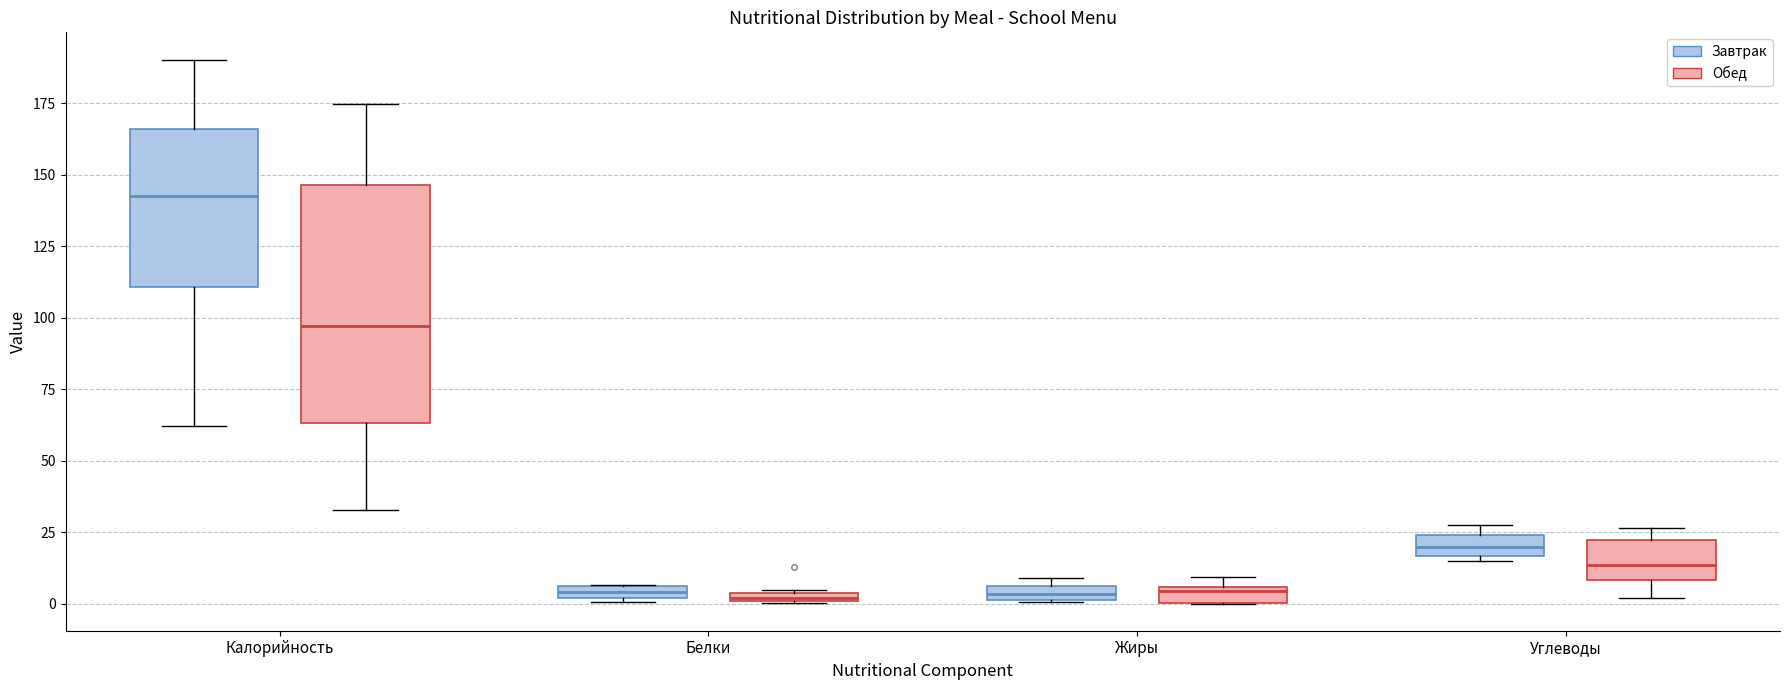

Where is the lower edge of the box for Жиры (Завтрак) on the y-axis? The values are not printed on the chart, so give them approximately, as read against the axis.

0